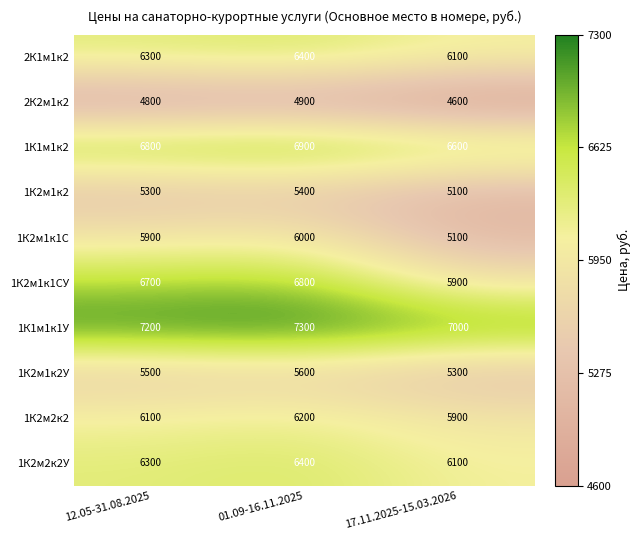

Reading left to right, transcribe all the data shown in this chart.

2К1м1к2: 6300	6400	6100
2К2м1к2: 4800	4900	4600
1К1м1к2: 6800	6900	6600
1К2м1к2: 5300	5400	5100
1К2м1к1С: 5900	6000	5100
1К2м1к1СУ: 6700	6800	5900
1К1м1к1У: 7200	7300	7000
1К2м1к2У: 5500	5600	5300
1К2м2к2: 6100	6200	5900
1К2м2к2У: 6300	6400	6100